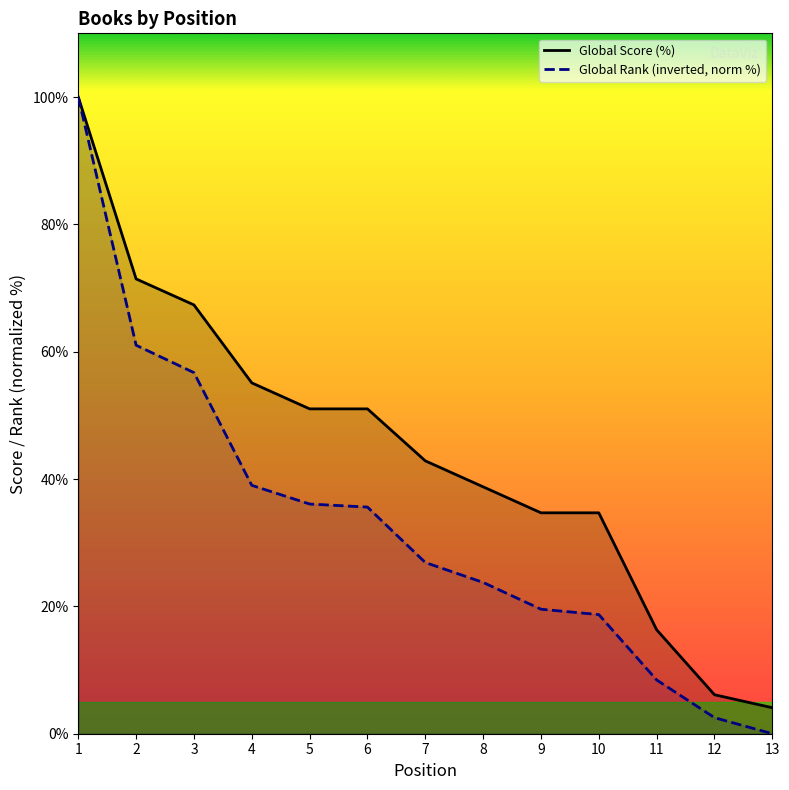

Between 7 and 5, which is larger?

5